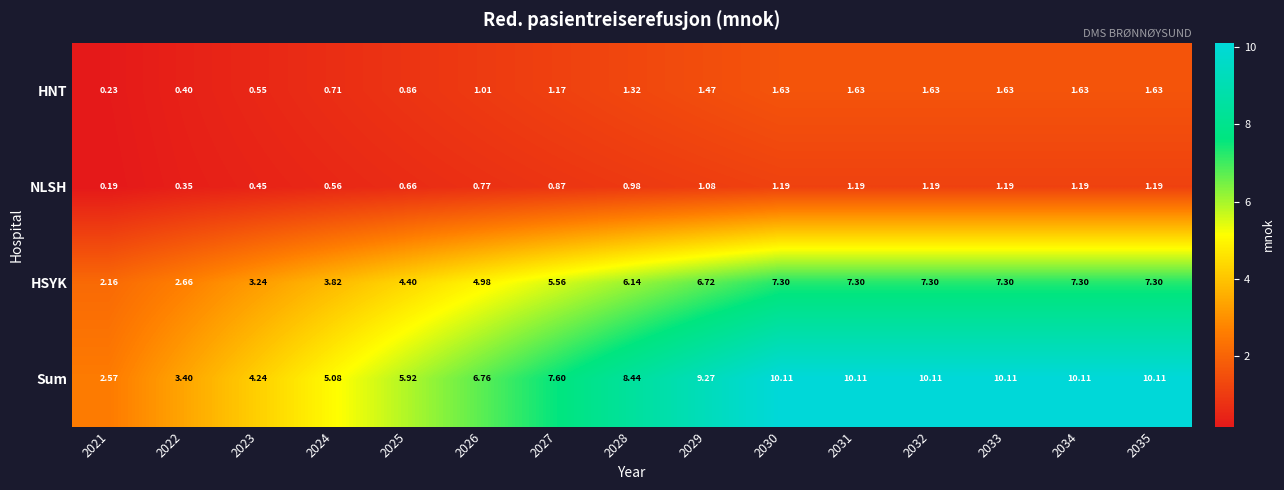

Between 2026 and 2031, which series saw the biggest shift?

Sum